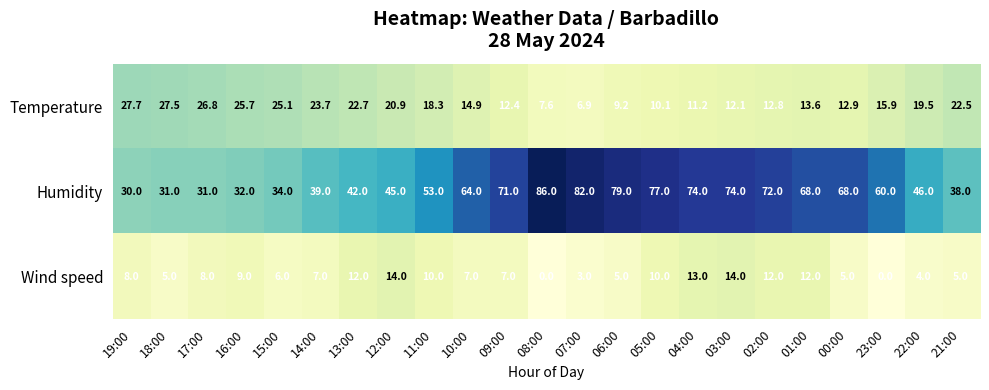

Is it true that Wind speed equals 22.2 at 12:00?

False